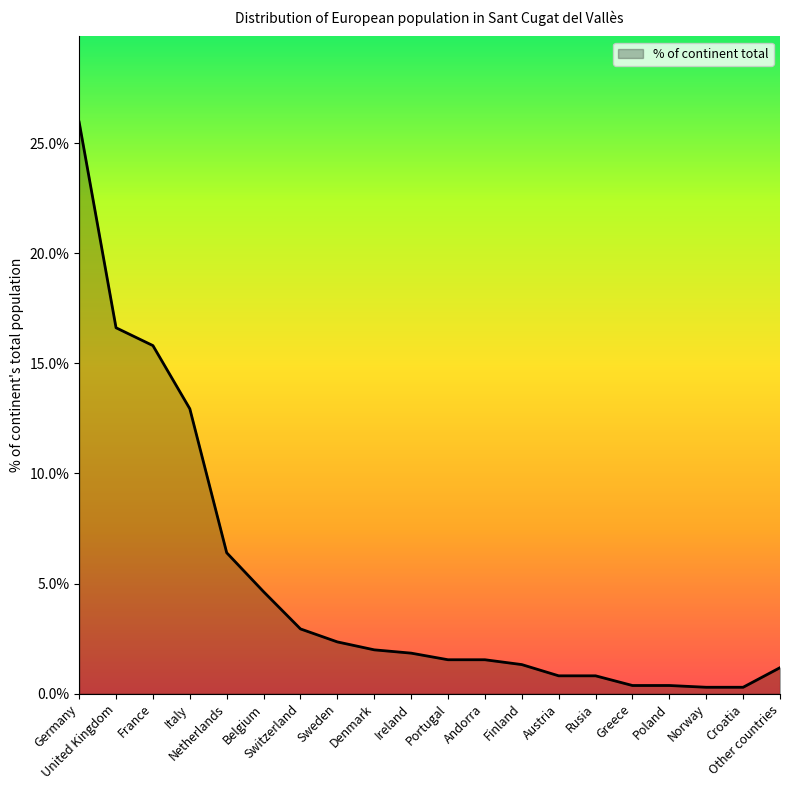

What is the difference between the second highest and second lowest values?

16.3